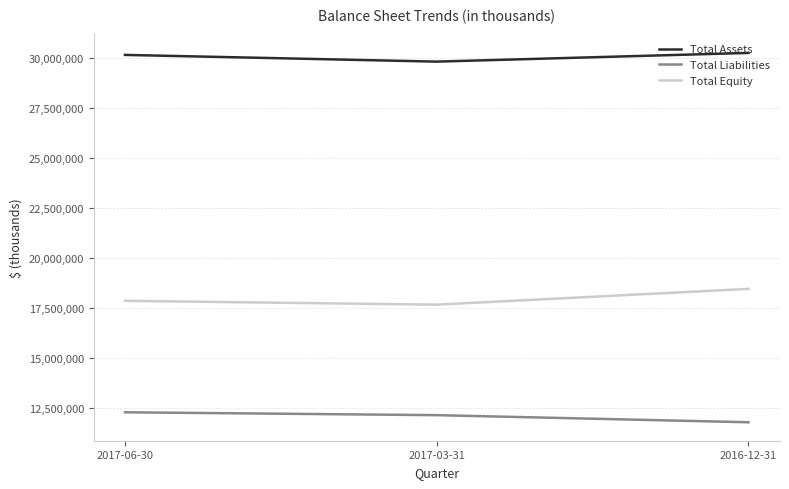

List the series in order of their peak value, lowest first.

Total Liabilities, Total Equity, Total Assets